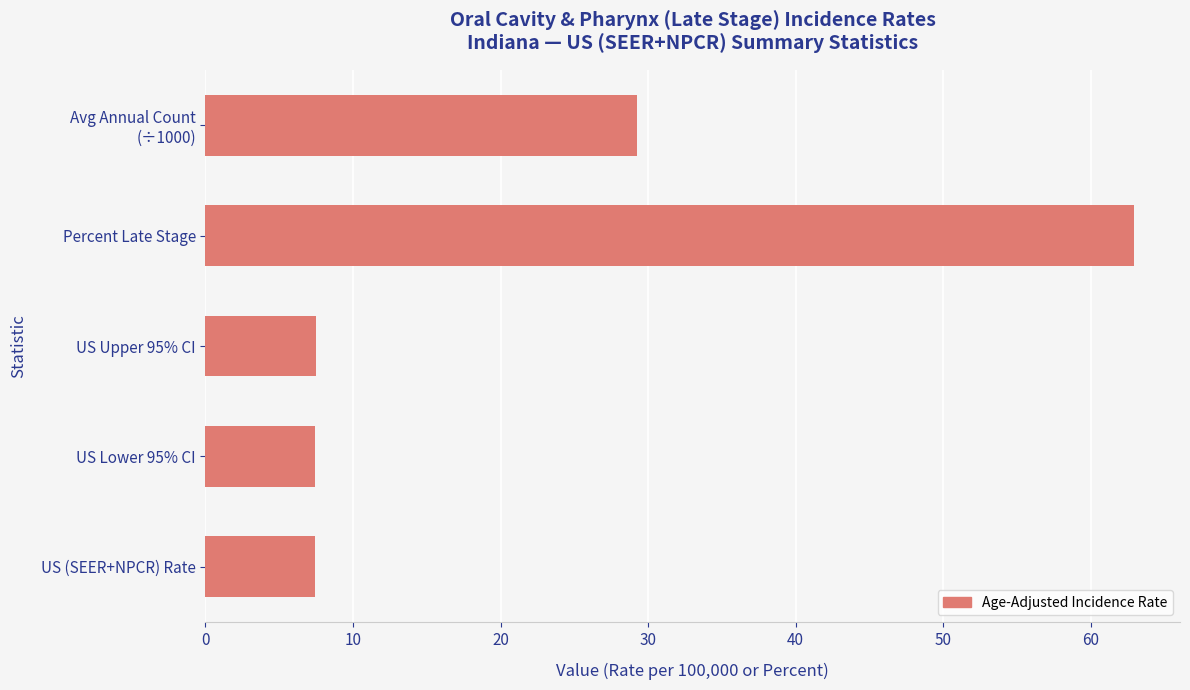

What is the difference between the maximum and minimum values?

55.5